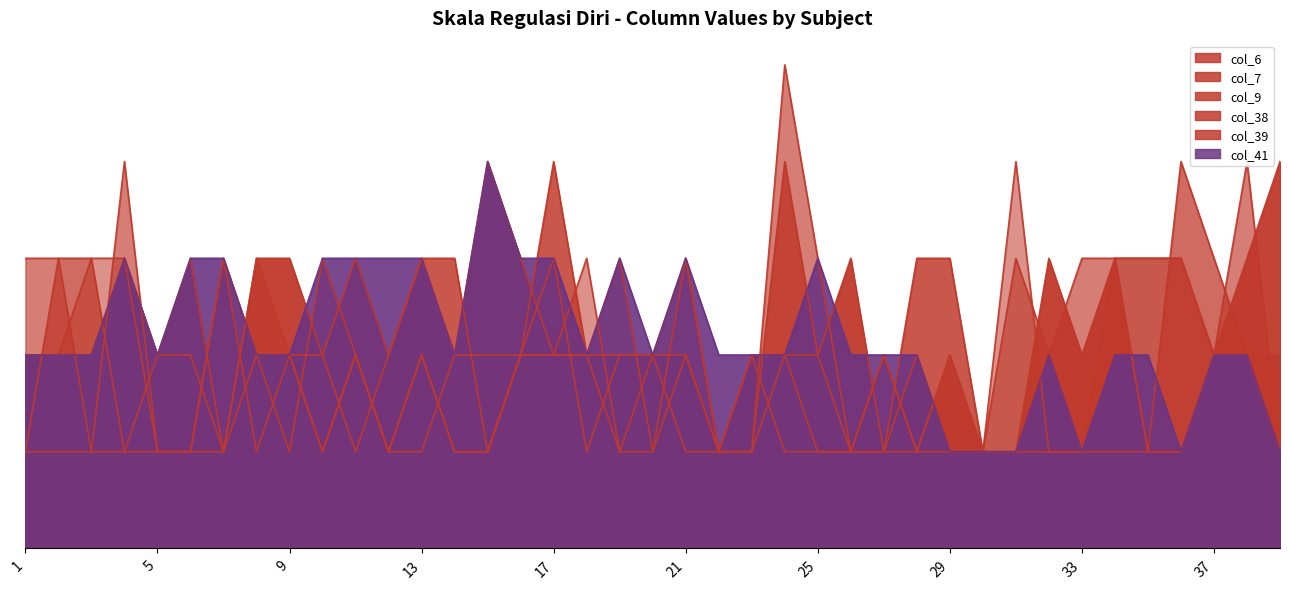

How many distinct data groups are displayed?

6